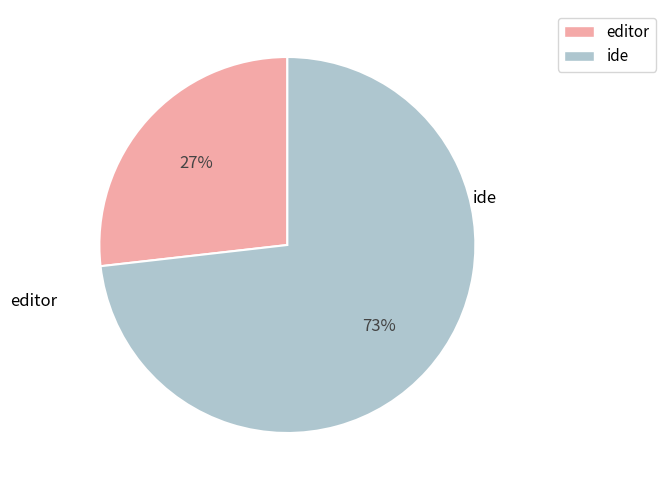

To the nearest percent, what is the difference between the ide and editor slice percentages?

46%